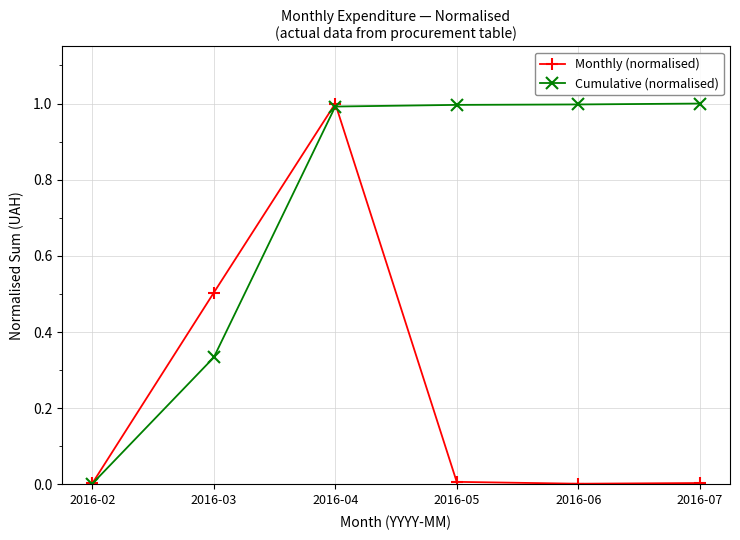

Rank the series at 2016-06 from lowest to highest value.

Monthly (normalised), Cumulative (normalised)